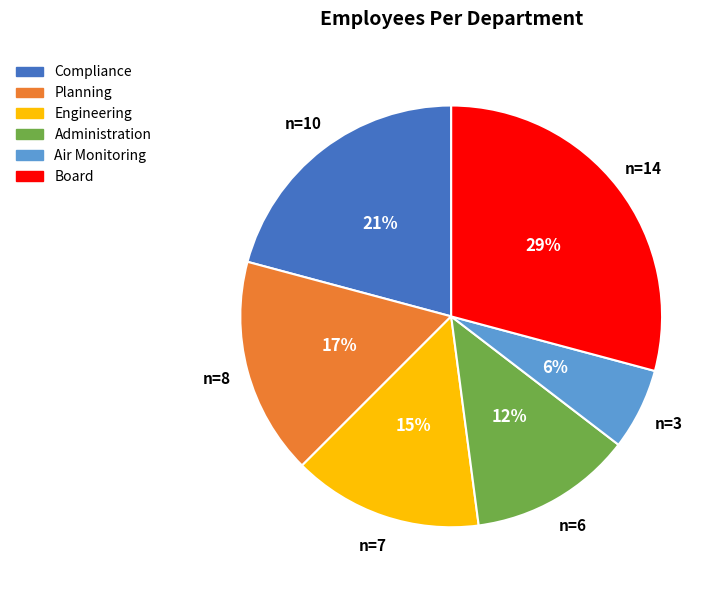

Combined, do Compliance and Engineering account for over 50%?

No